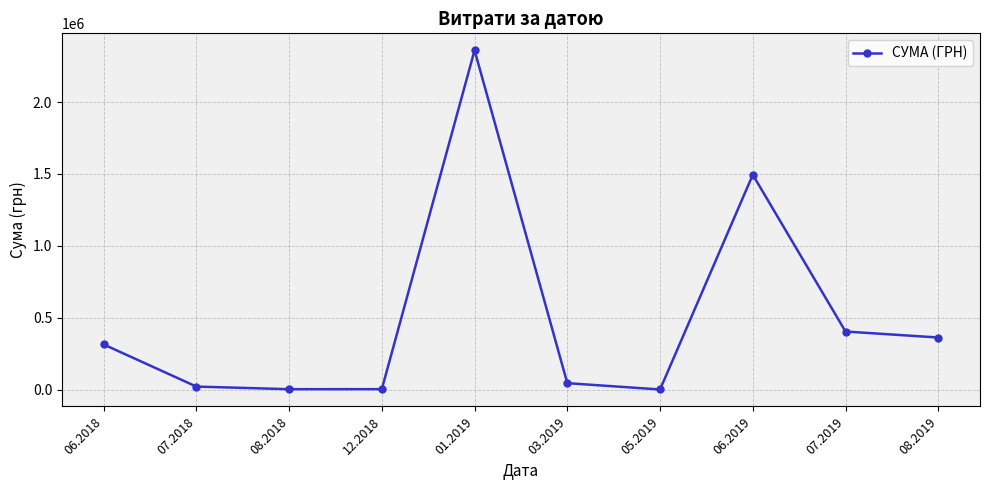

What is the sum of all values?

5004302.6